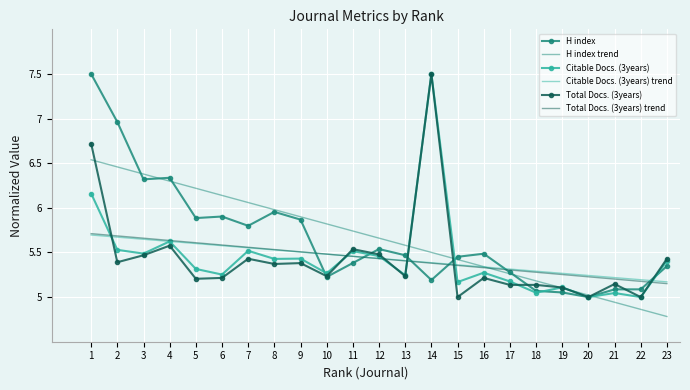

True or false: Total Docs. (3years) trend and Total Docs. (3years) intersect in this chart.

True